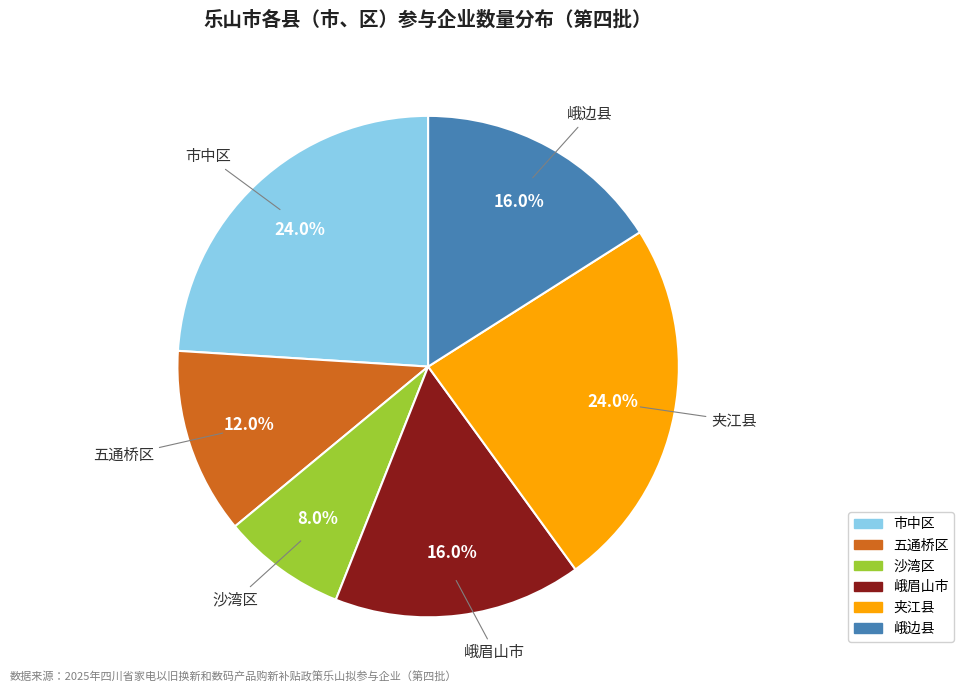

What percentage do 市中区 and 沙湾区 together represent?

32.0%